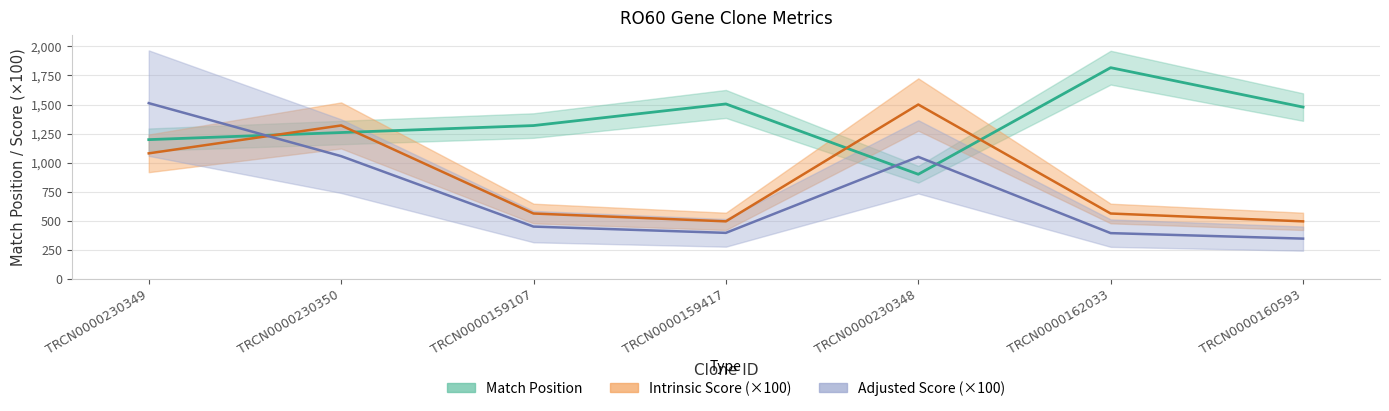

What is the difference between the Intrinsic Score values at TRCN0000230348 and TRCN0000162033?

937.5